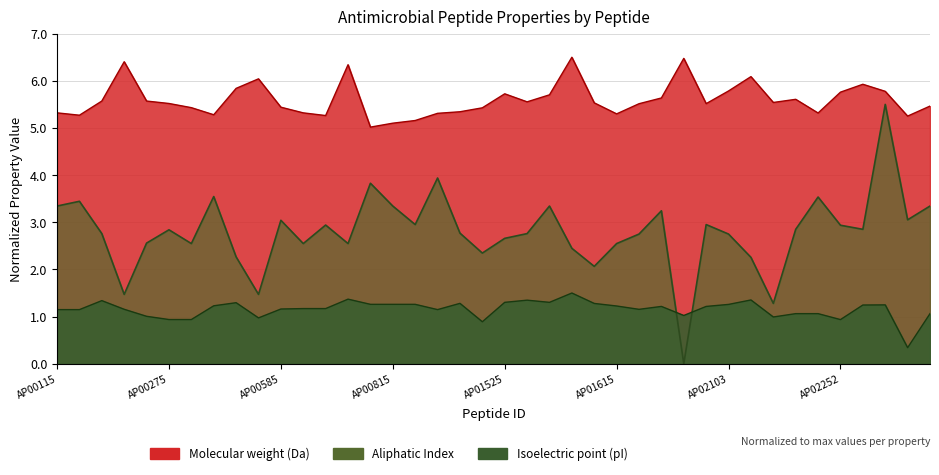

What is the difference between the second highest and minimum values in the Aliphatic Index series?

3.9